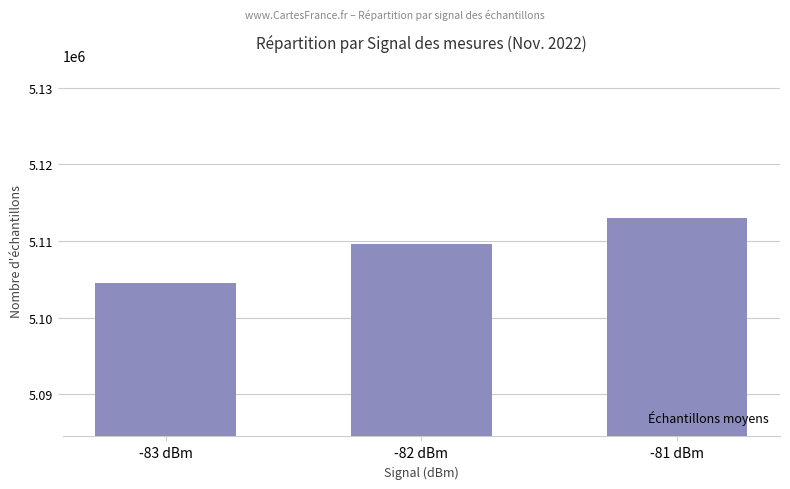

Reading left to right, transcribe all the data shown in this chart.

-83 dBm=5104481	-82 dBm=5109662	-81 dBm=5112992